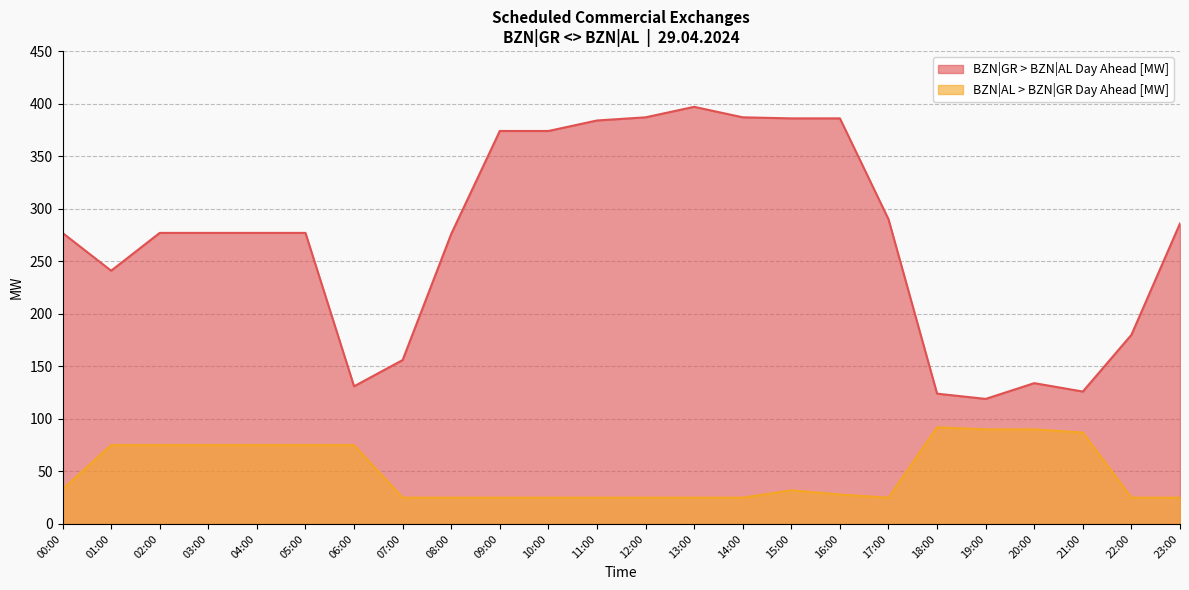

What is the value of the BZN|GR > BZN|AL Day Ahead [MW] point at the 2nd from the left?

241